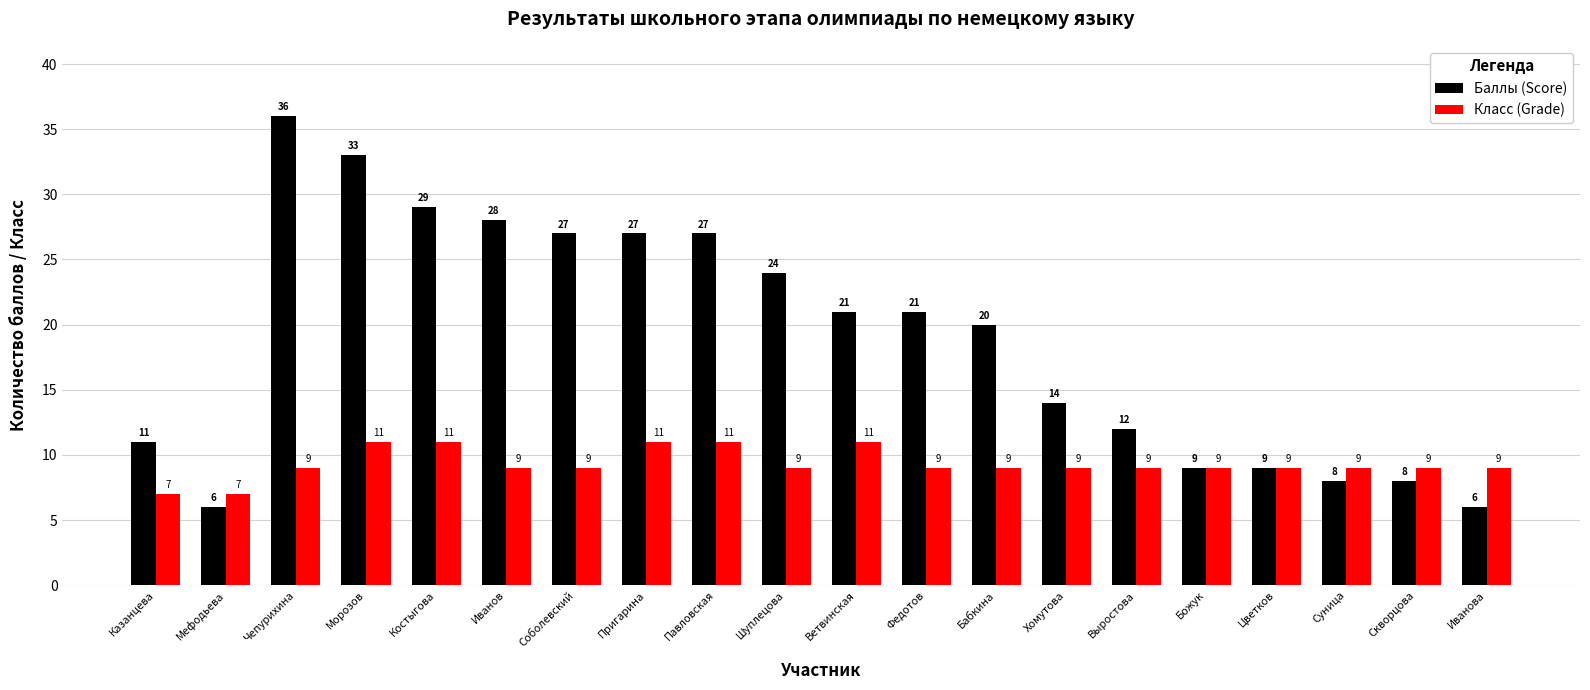

What is the difference between the highest and lowest values at Федотов?

12